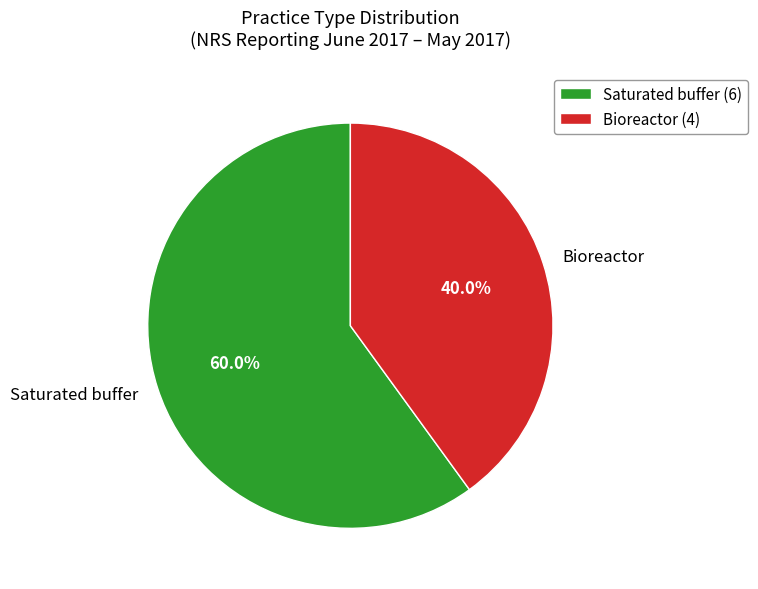

Does Saturated buffer account for over 50% of the chart?

Yes